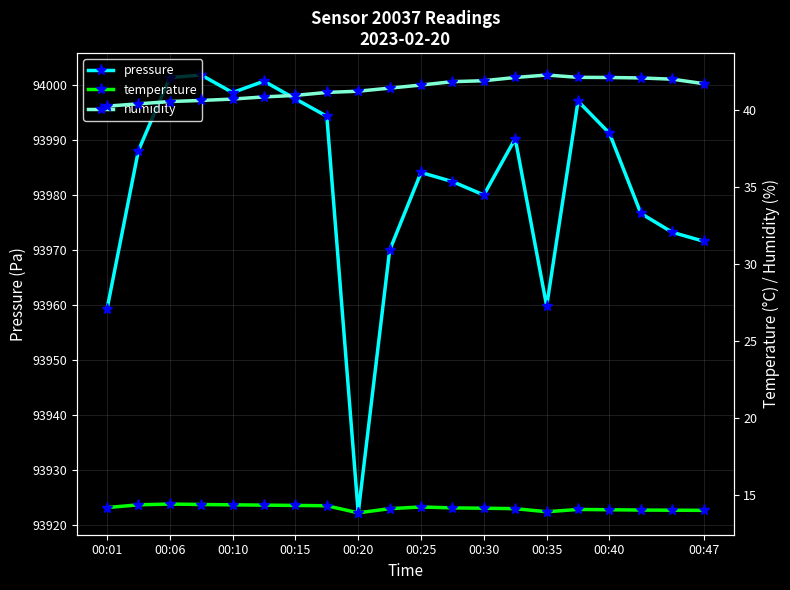

How many interior local valleys does the pressure series have?

4